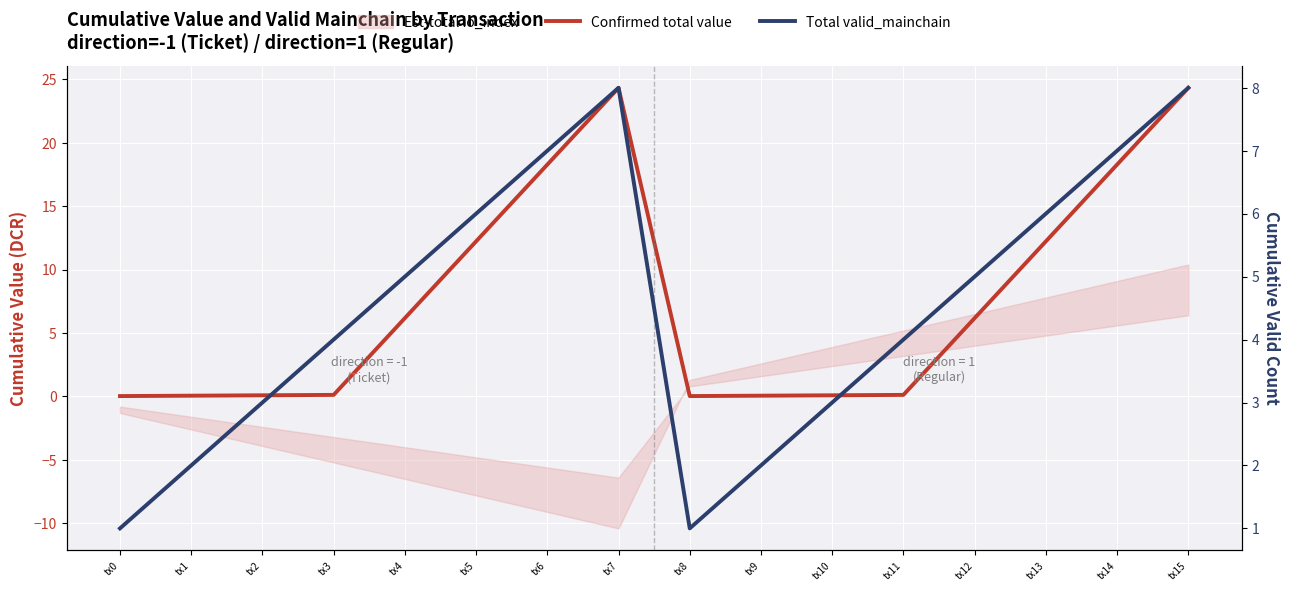

Rank the series by their average value, from highest to lowest.

Confirmed total value, Total valid_mainchain